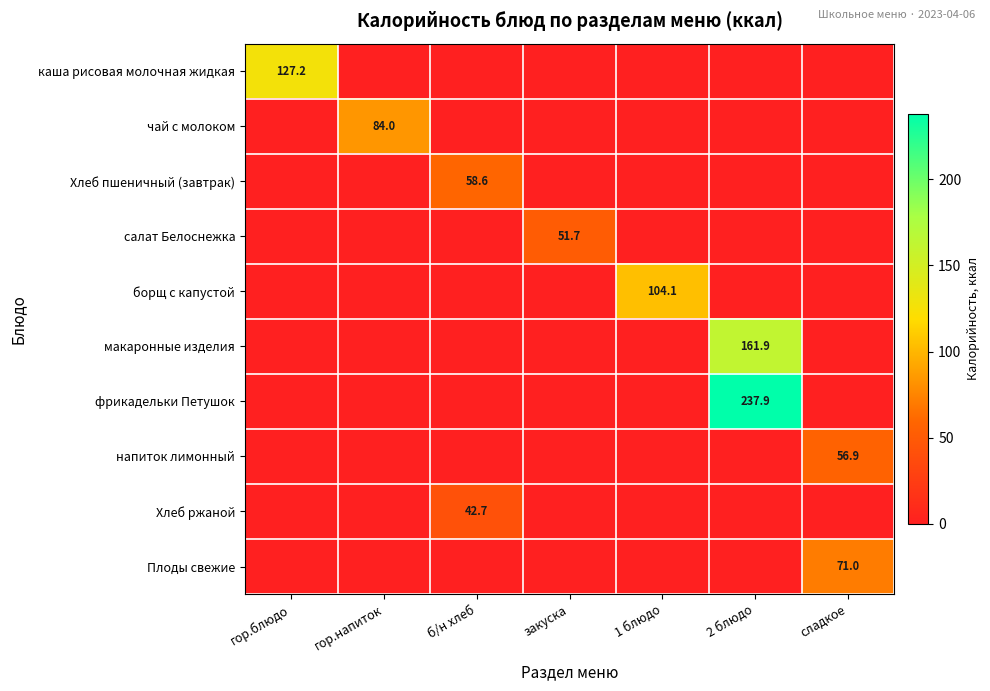

Is it true that Хлеб ржаной equals 63.5 at б/н хлеб?

False